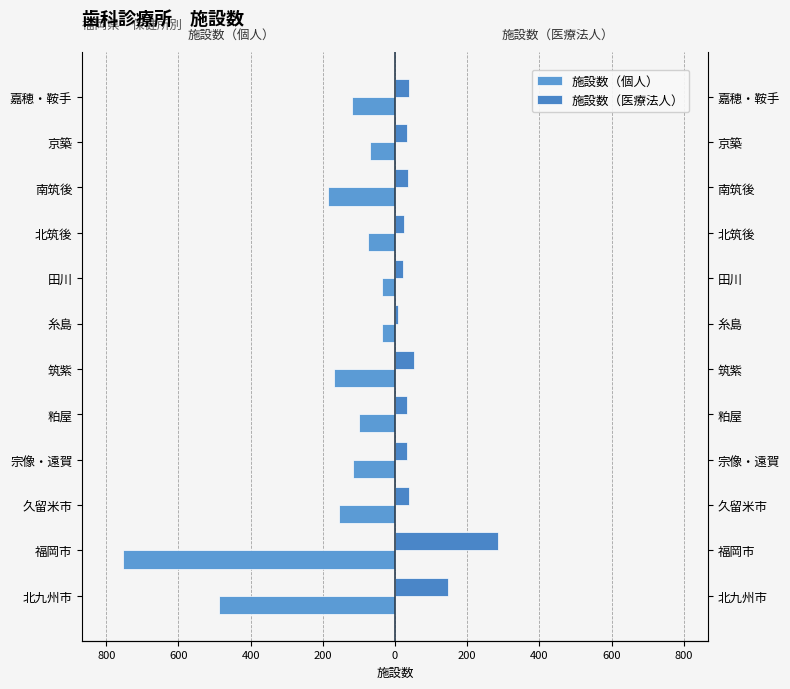

Does the chart contain stacked bars?

No